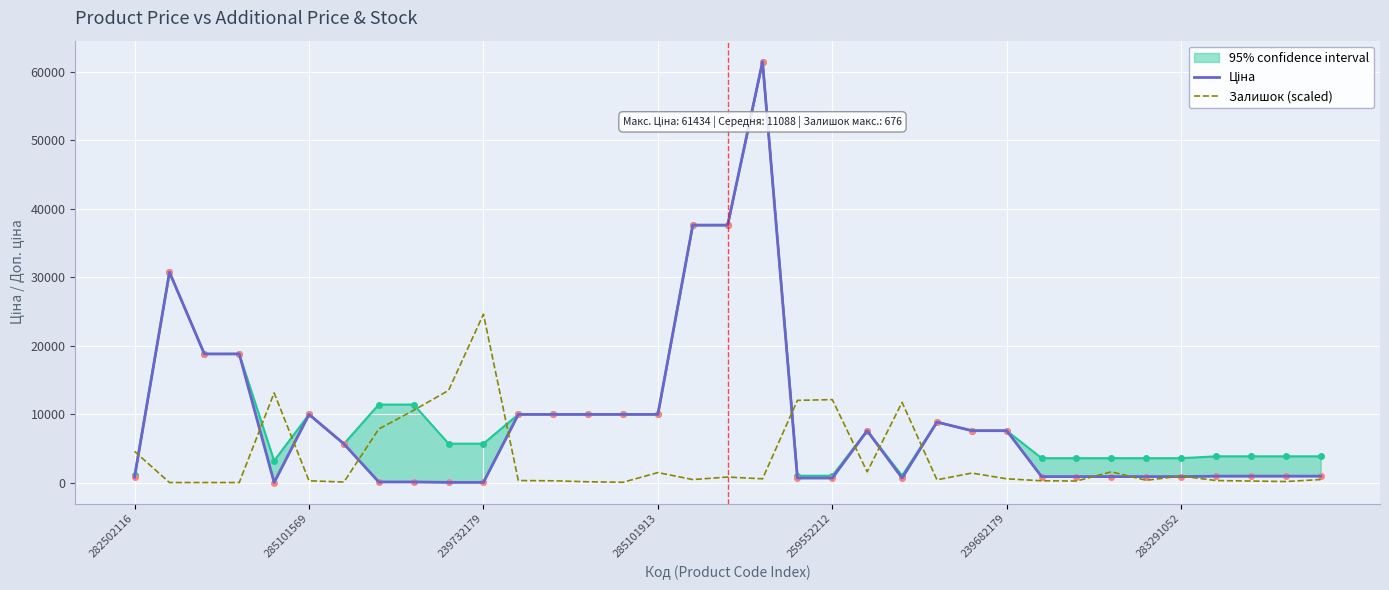

Rank the series by their average value, from highest to lowest.

Ціна, Залишок (scaled)